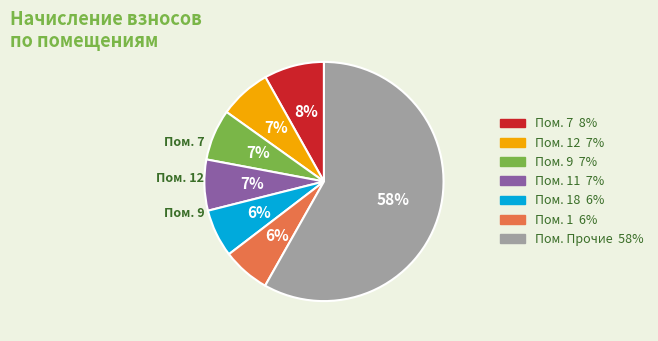

Is there a majority slice in this chart?

Yes